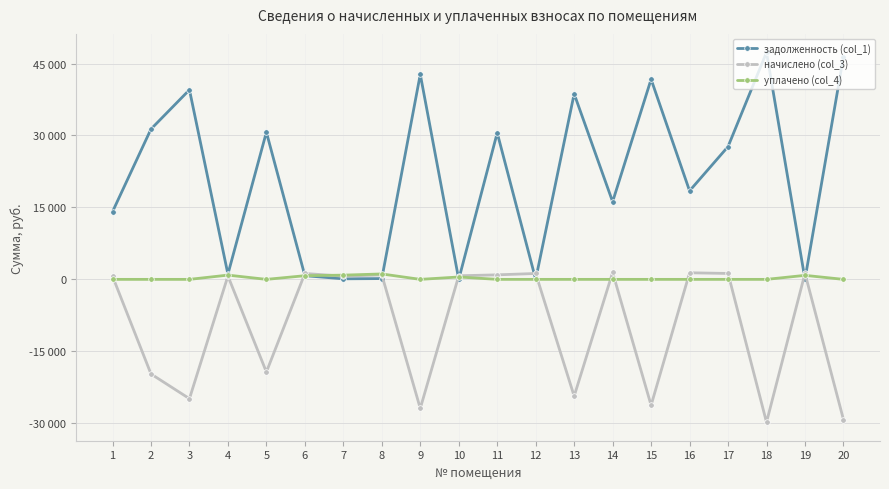

Which has a higher value, 18 or 20?

18